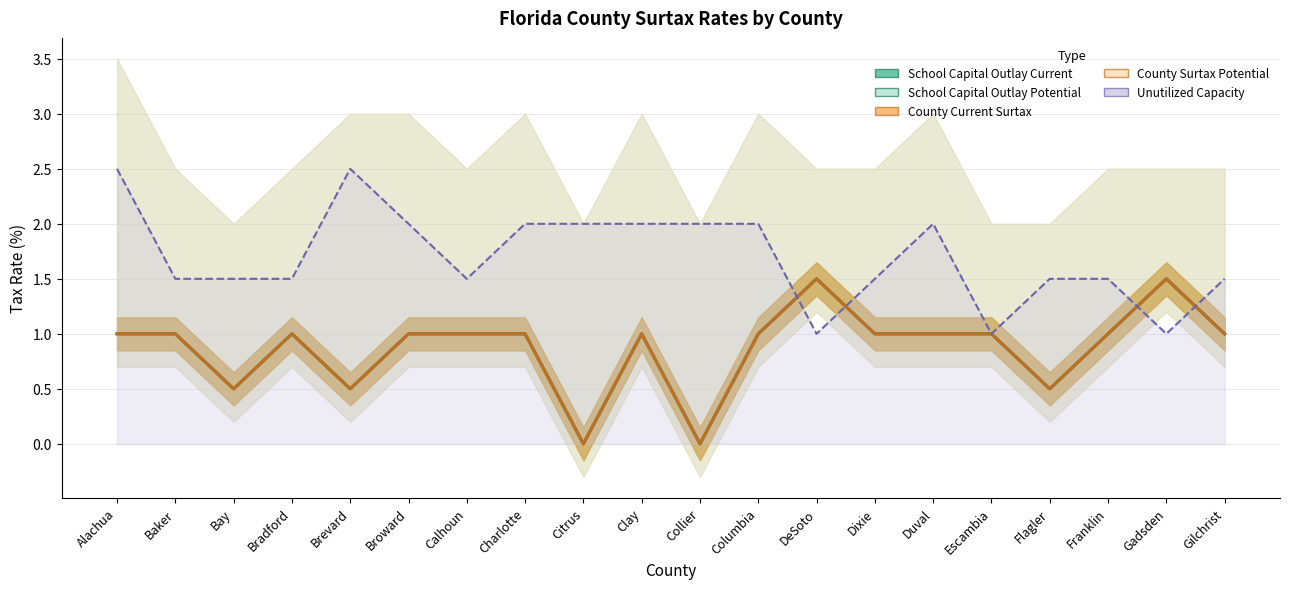

Reading left to right, what are all the values shown in this chart?

School Capital Outlay Current: 1.0	1.0	0.5	1.0	0.5	1.0	1.0	1.0	0.0	1.0	0.0	1.0	1.5	1.0	1.0	1.0	0.5	1.0	1.5	1.0
County Current Surtax: 1.0	1.0	0.5	1.0	0.5	1.0	1.0	1.0	0.0	1.0	0.0	1.0	1.5	1.0	1.0	1.0	0.5	1.0	1.5	1.0
Unutilized Capacity: 2.5	1.5	1.5	1.5	2.5	2.0	1.5	2.0	2.0	2.0	2.0	2.0	1.0	1.5	2.0	1.0	1.5	1.5	1.0	1.5